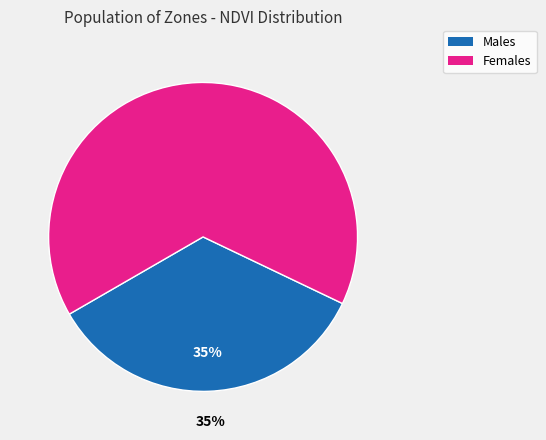

To the nearest percent, what is the average slice percentage?

50%